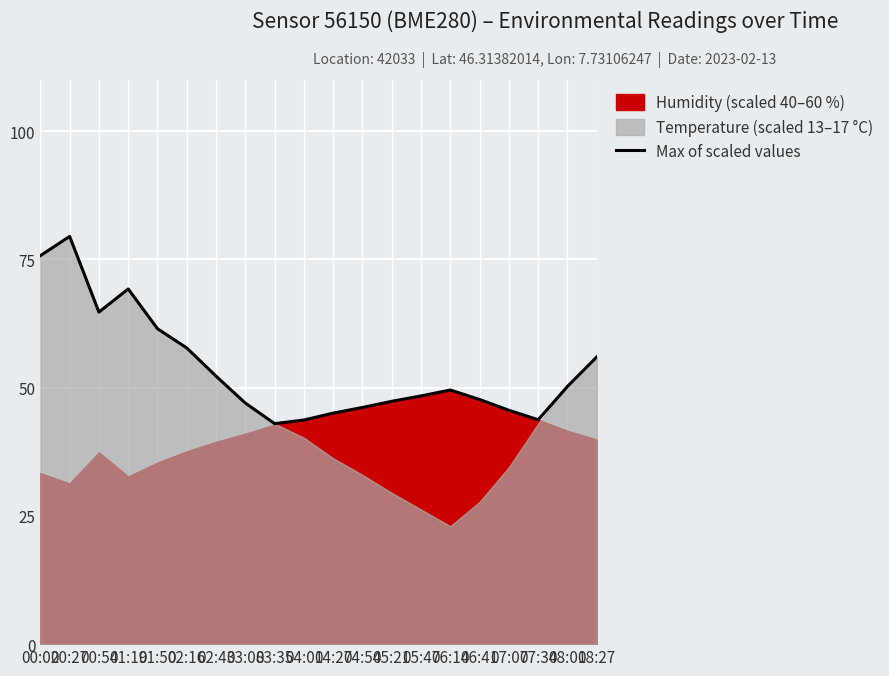

Which has a higher value, 04:54 or 00:54?

00:54